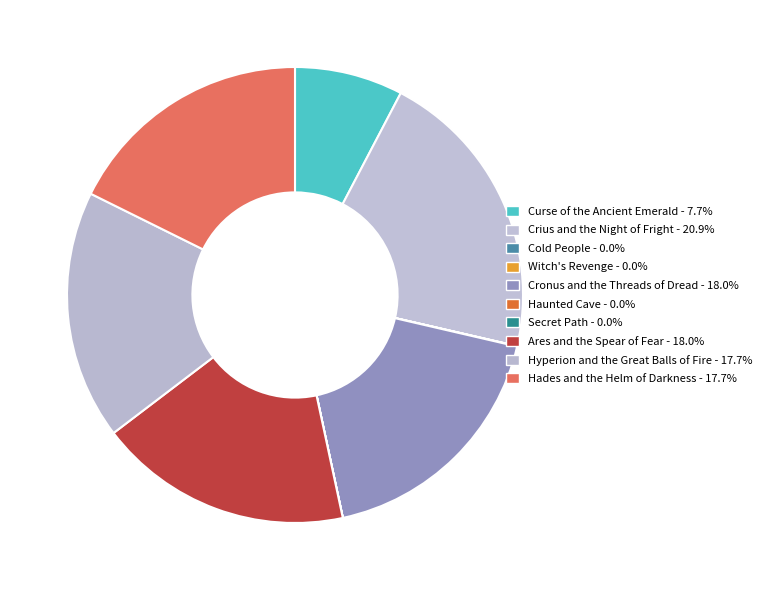

Is it true that Haunted Cave is 0% of the pie?

True